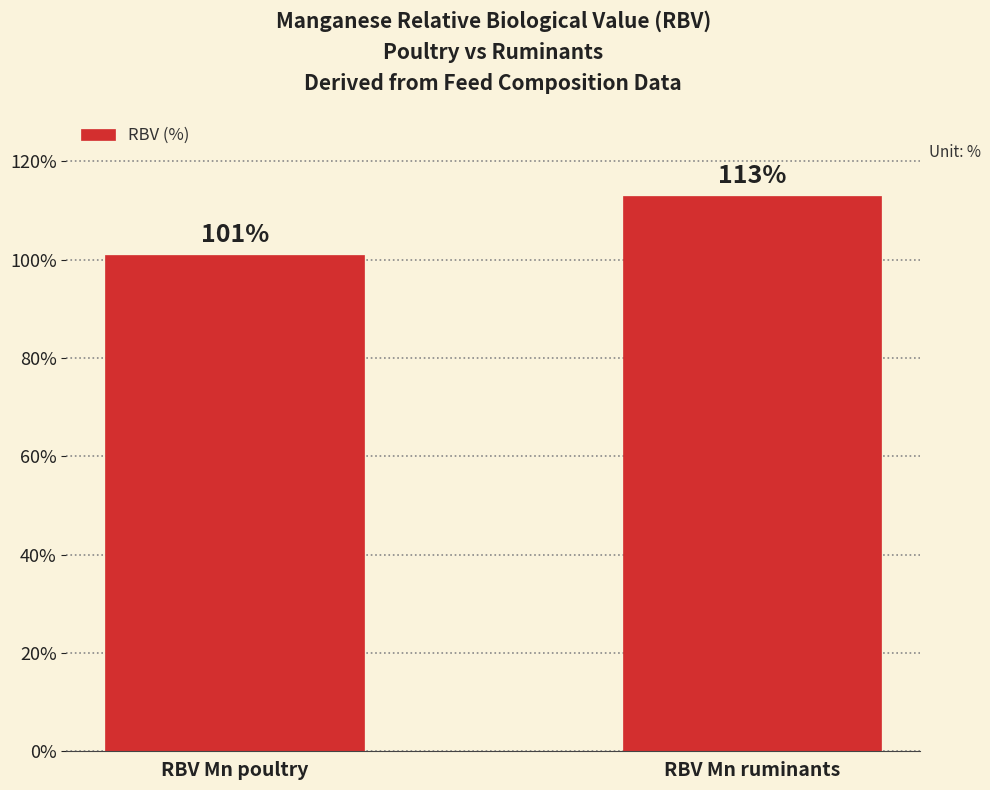

What is the label of the 1st bar from the left?

RBV Mn poultry